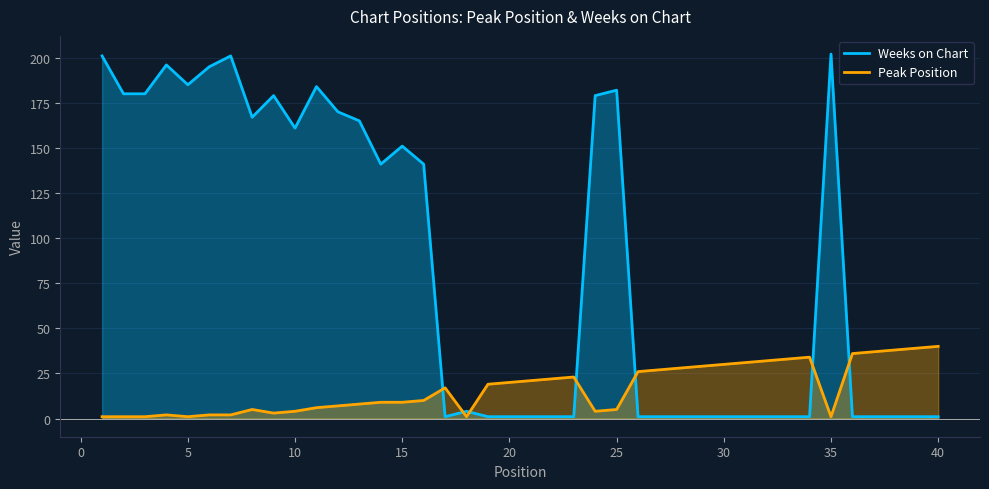

List the series in order of their peak value, highest first.

Weeks on Chart, Peak Position